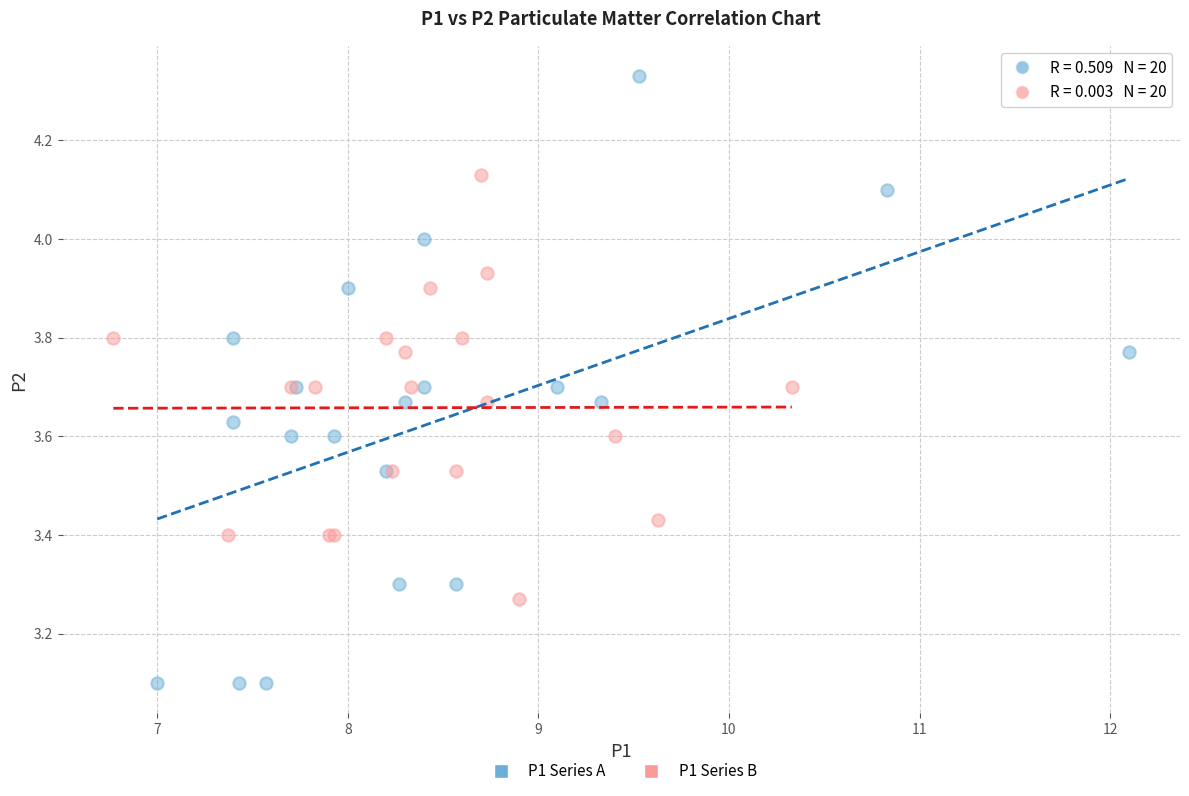

Which series reaches the minimum Y coordinate?

P1 Series A